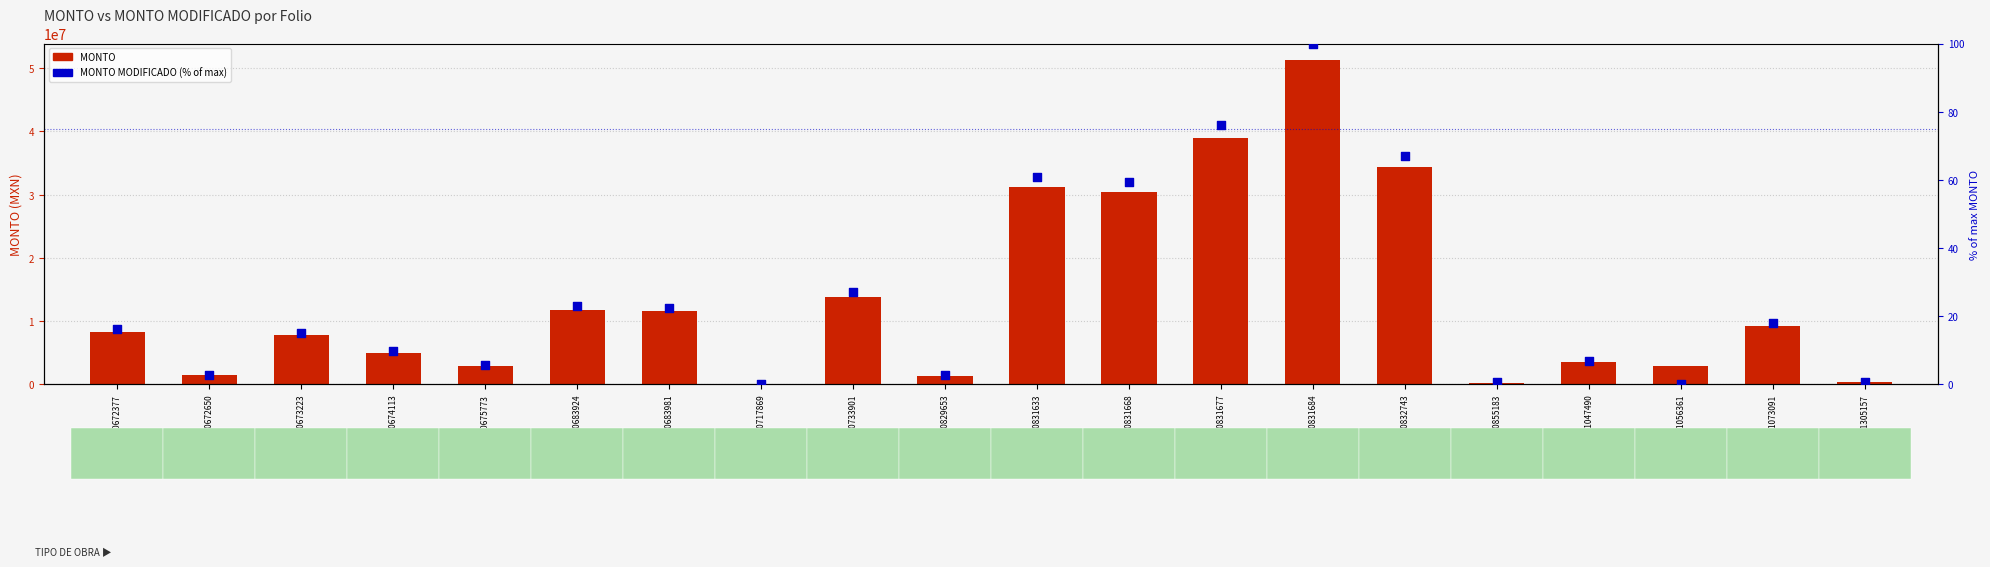

Which series has the widest spread of Y values?

MONTO